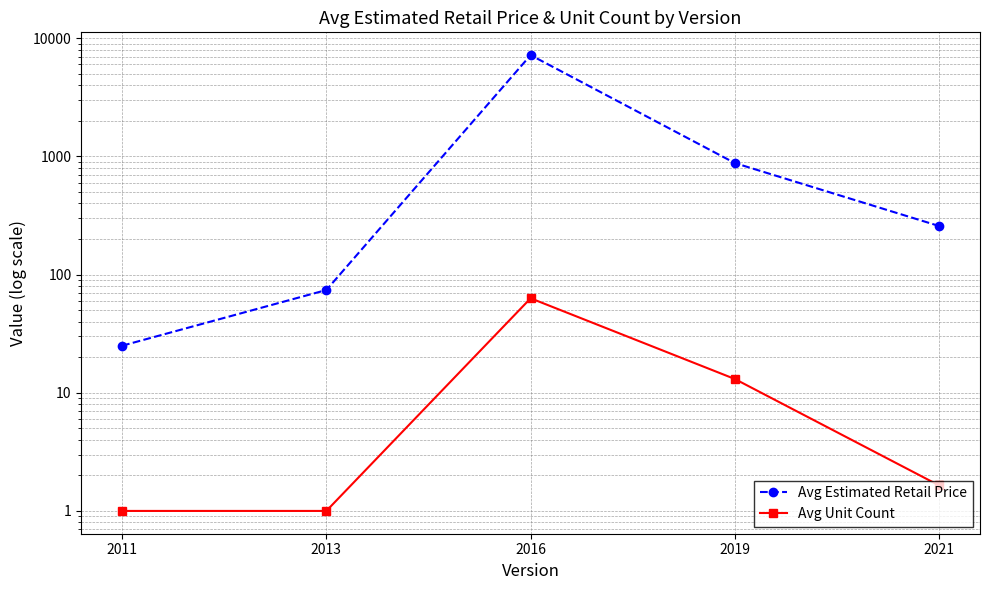

Where is the first local maximum for Avg Unit Count?

2016